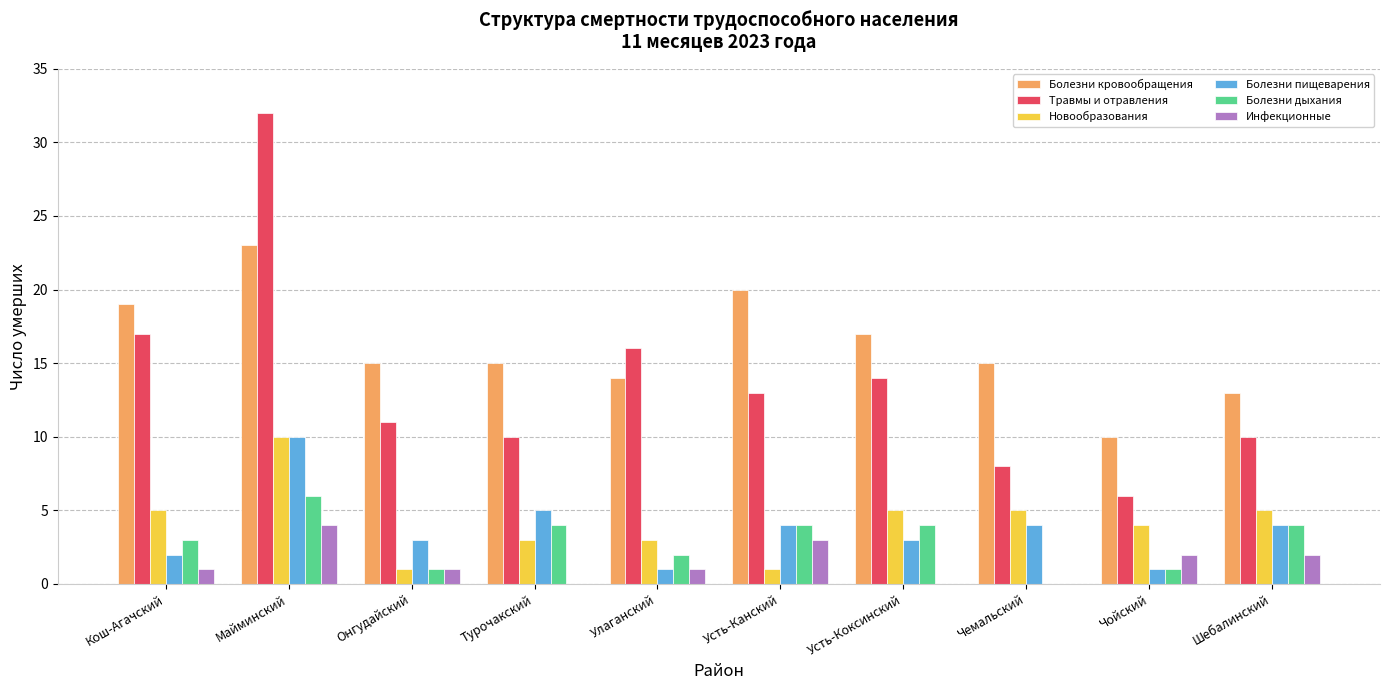

At which label does Болезни дыхания reach its peak?

Майминский